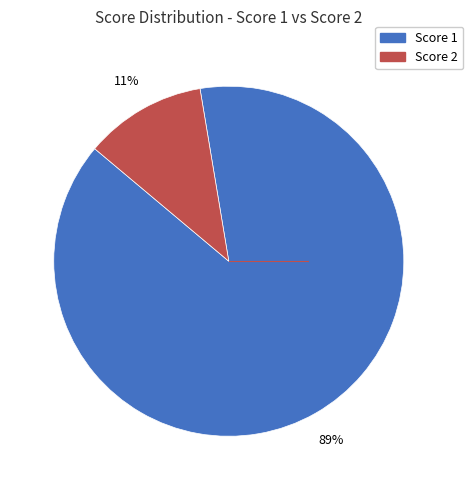

To the nearest percent, what is the average slice percentage?

50%